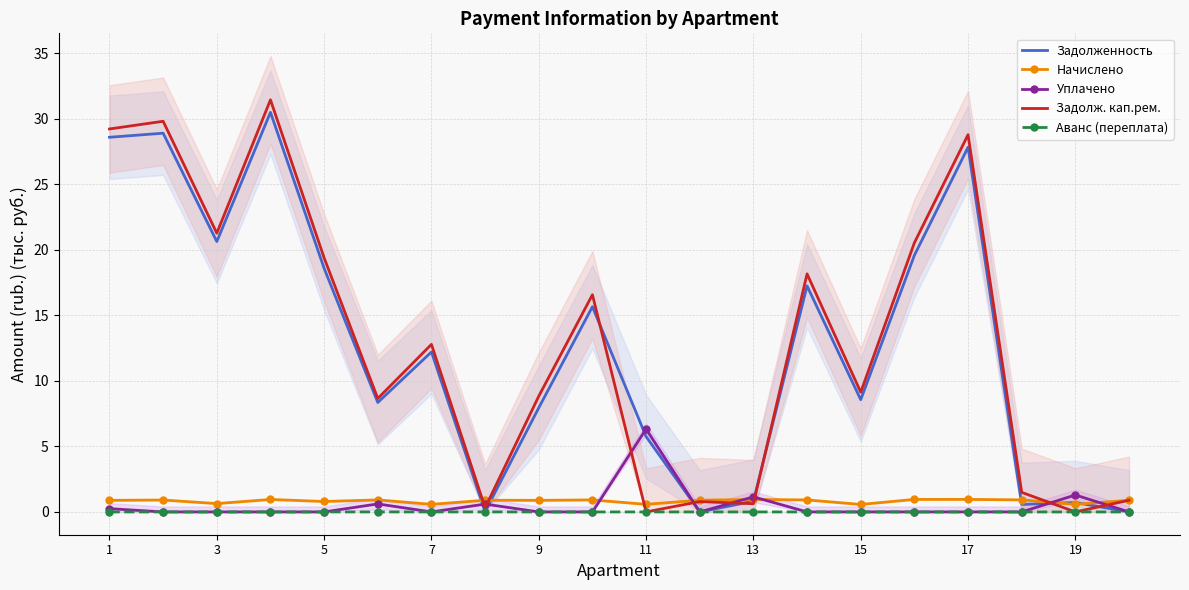

After their last crossing, which series has the higher values: Начислено or Задолж. кап.рем.?

Начислено